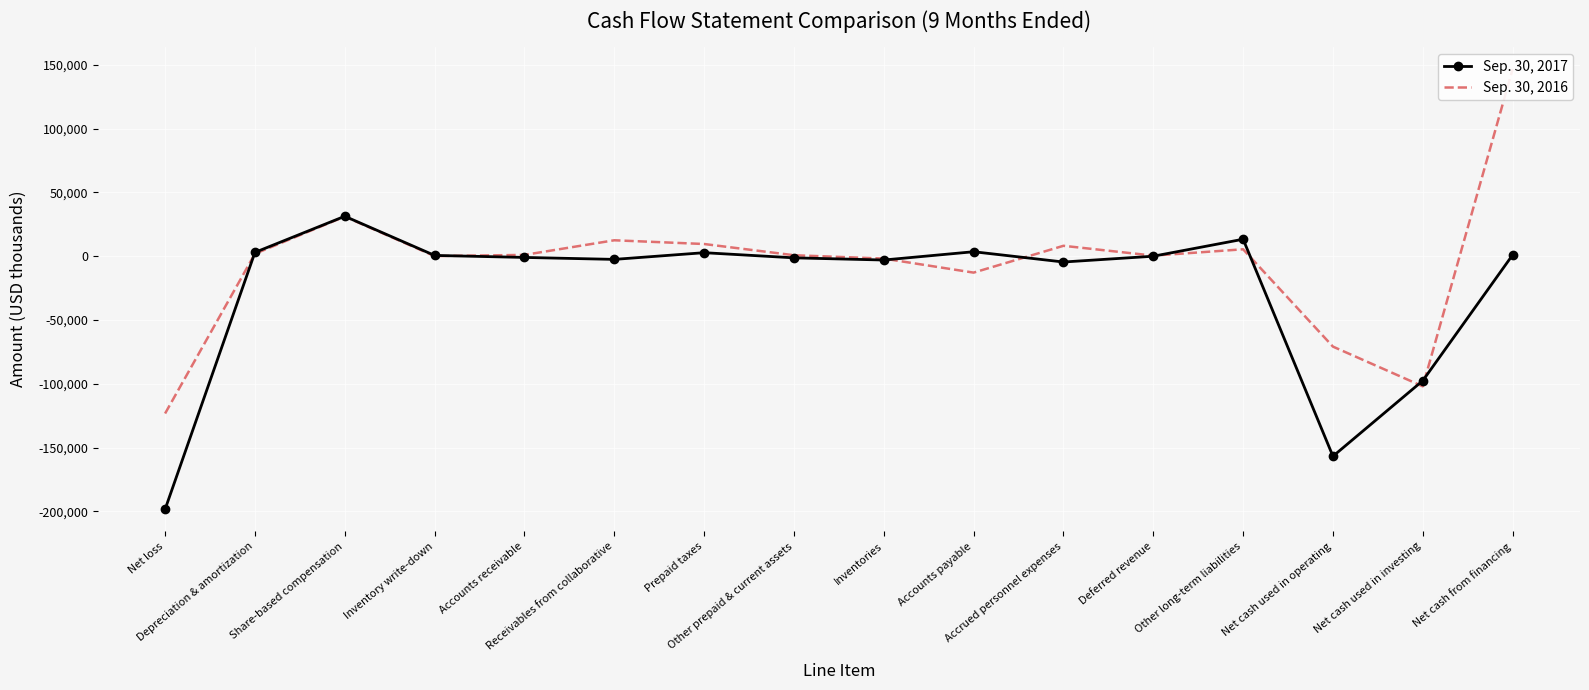

Which series has the widest spread of values?

Sep. 30, 2016